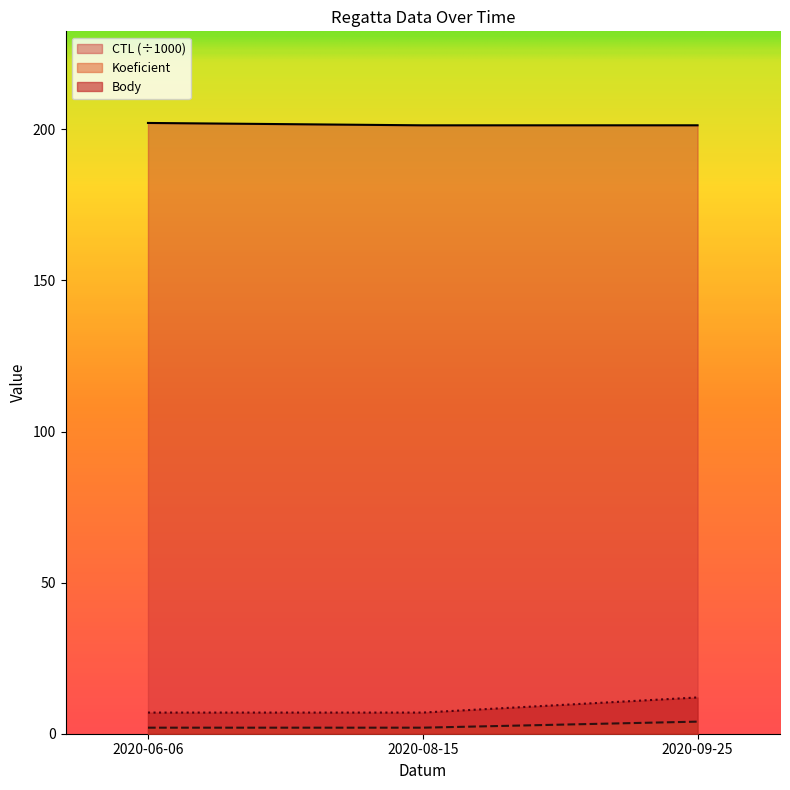

What is the smallest value displayed?

2.0